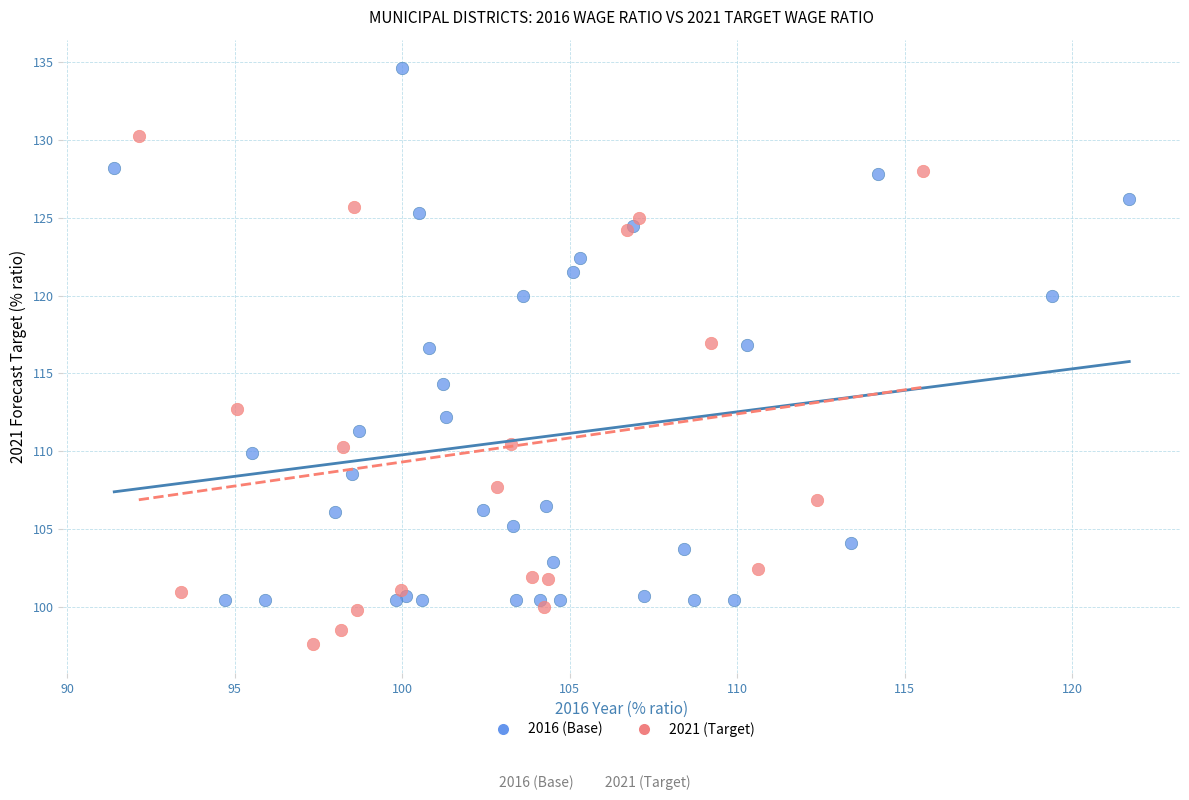

Which series contains the highest Y value?

2016 (Base)